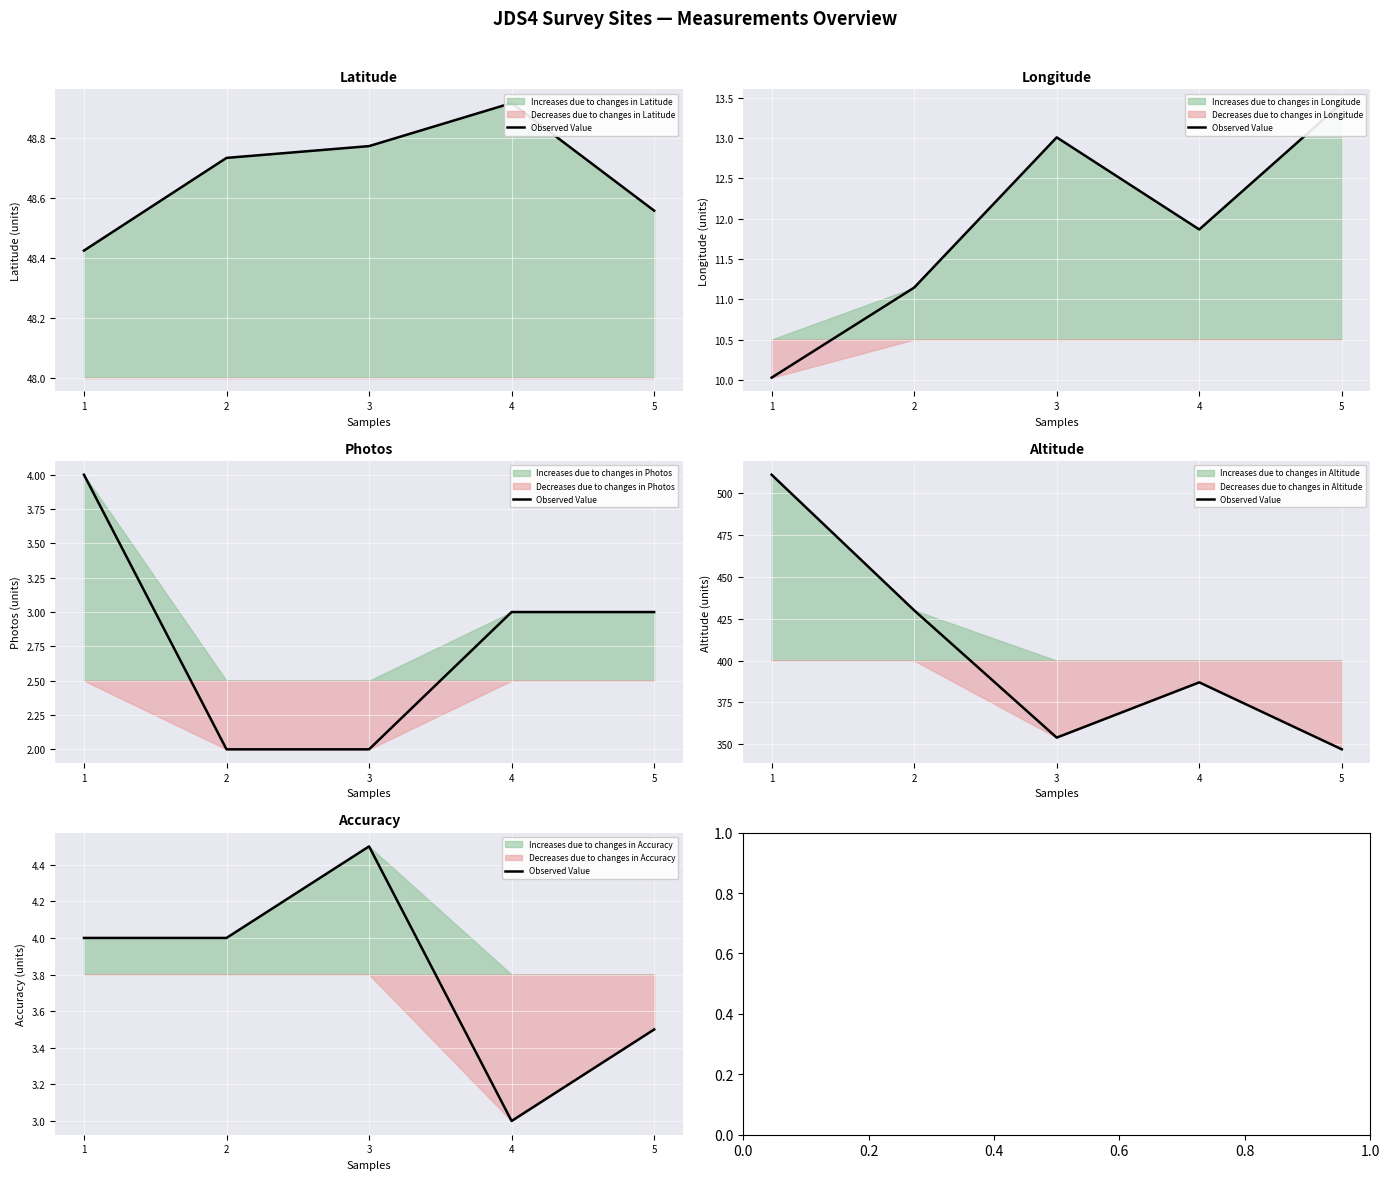

How many values are between 3 and 4?

4